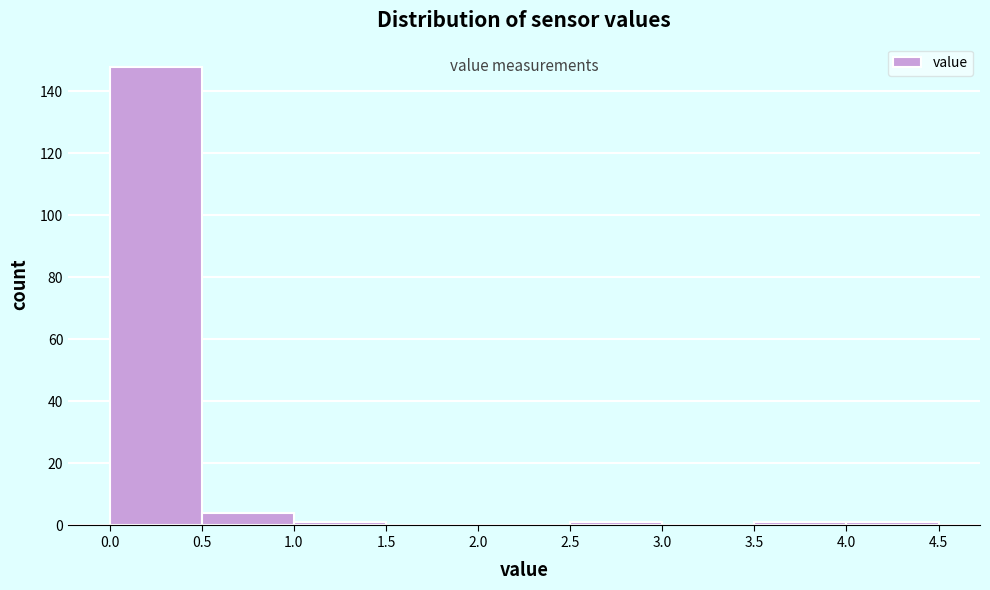

Reading left to right, list every bar in this chart as the range it spans on the x-axis followed by its height. The values are not printed on the chart, so give them approximately, as read against the axis.

0.0 to 0.5: 148
0.5 to 1.0: 4
1.0 to 1.5: under 2
1.5 to 2.0: 0
2.0 to 2.5: 0
2.5 to 3.0: under 2
3.0 to 3.5: 0
3.5 to 4.0: under 2
4.0 to 4.5: under 2